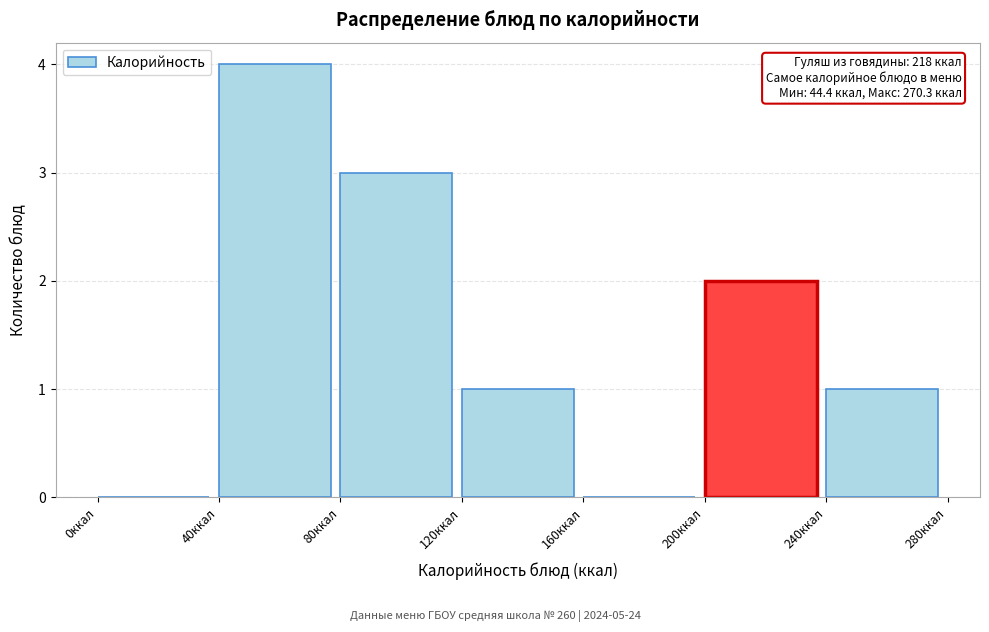

Which range on the x-axis has the tallest bar?

40 to 80